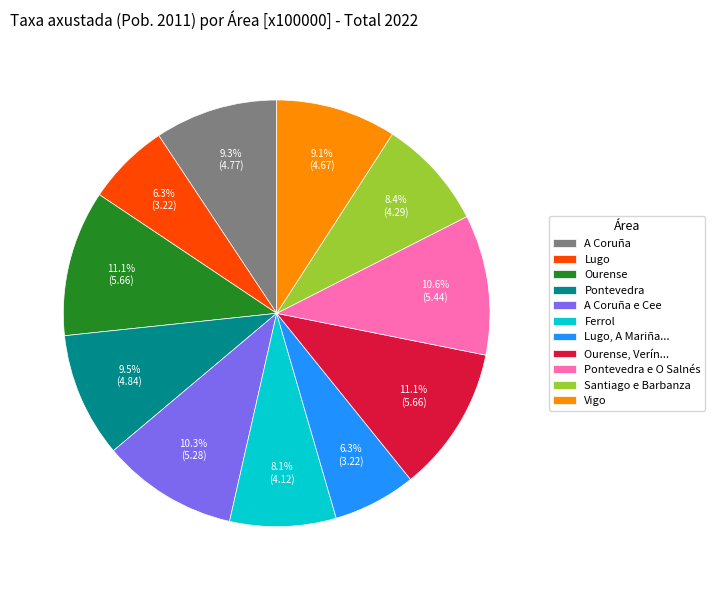

What is the ratio of the value at Ferrol to the value at A Coruña?

0.9